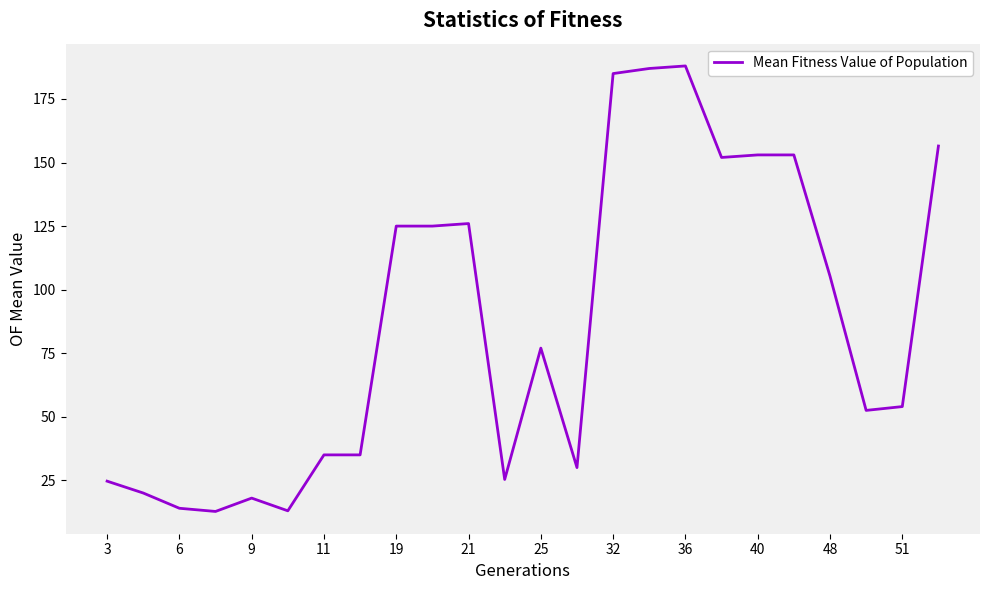

What is the greatest value displayed?

188.0